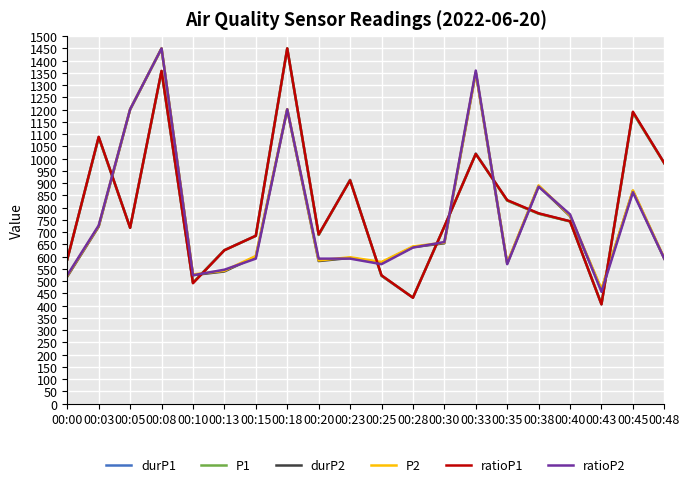

Is the value of durP1 at 00:05 greater than the value of ratioP2 at 00:13?

Yes